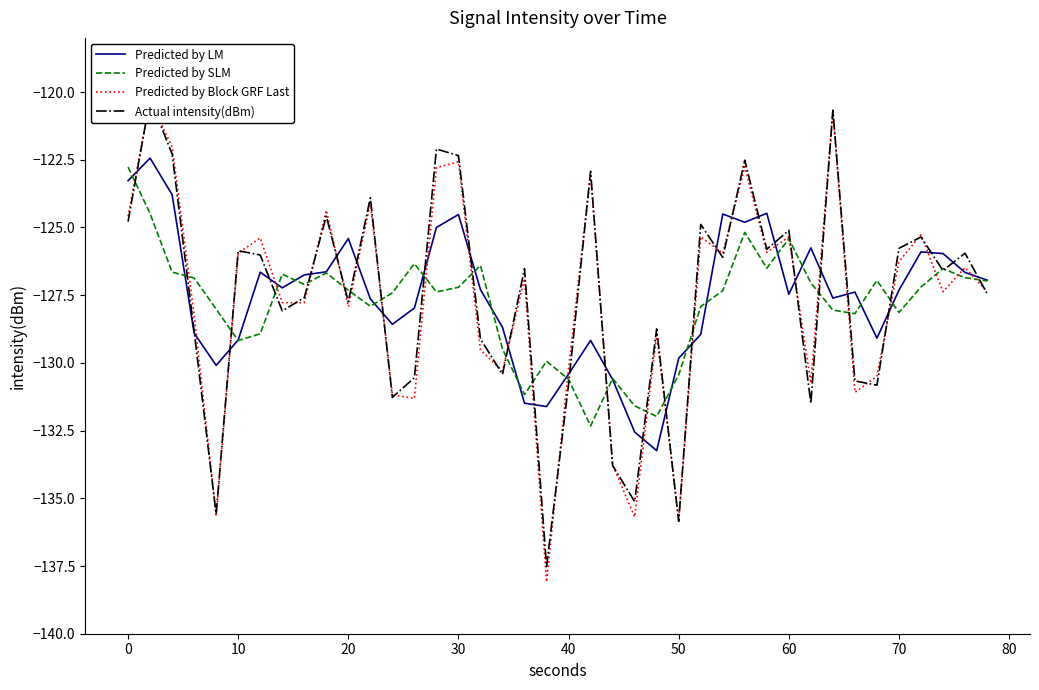

Which series has the widest spread of values?

Predicted by Block GRF Last